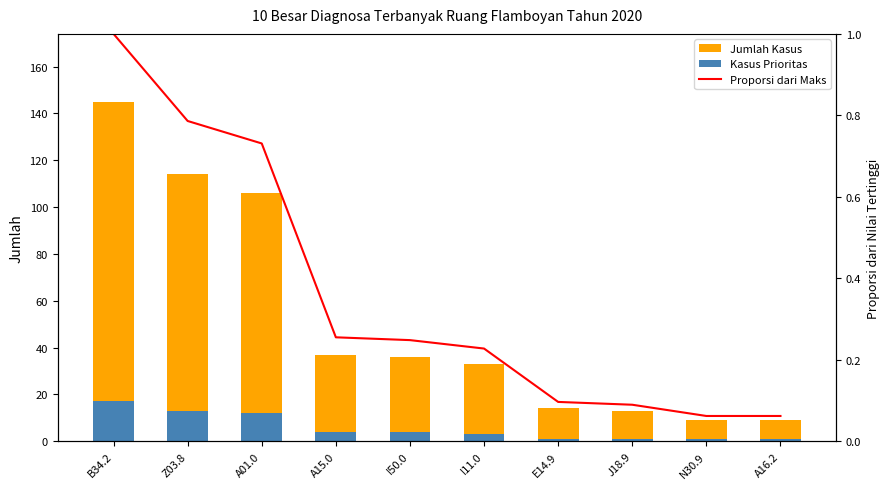

How many categories are shown in the chart?

10